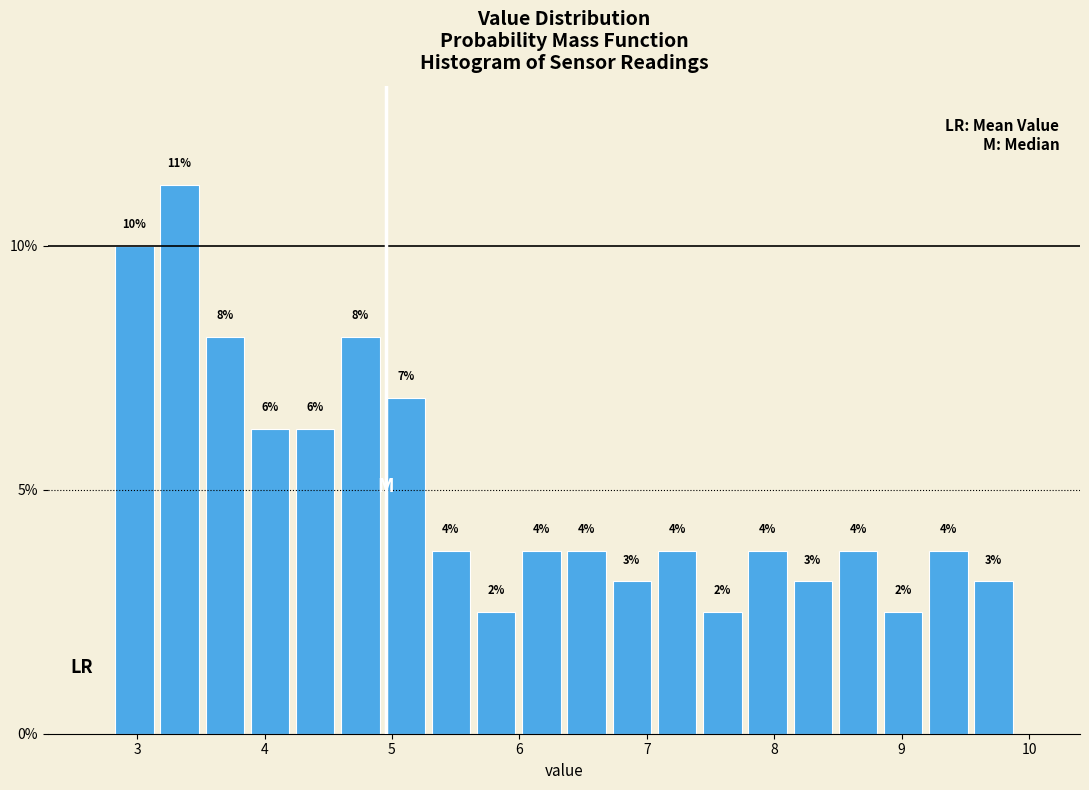

Around what value on the x-axis is the tallest bar? Give the approximate position of its centre, as read against the axis.

3.3